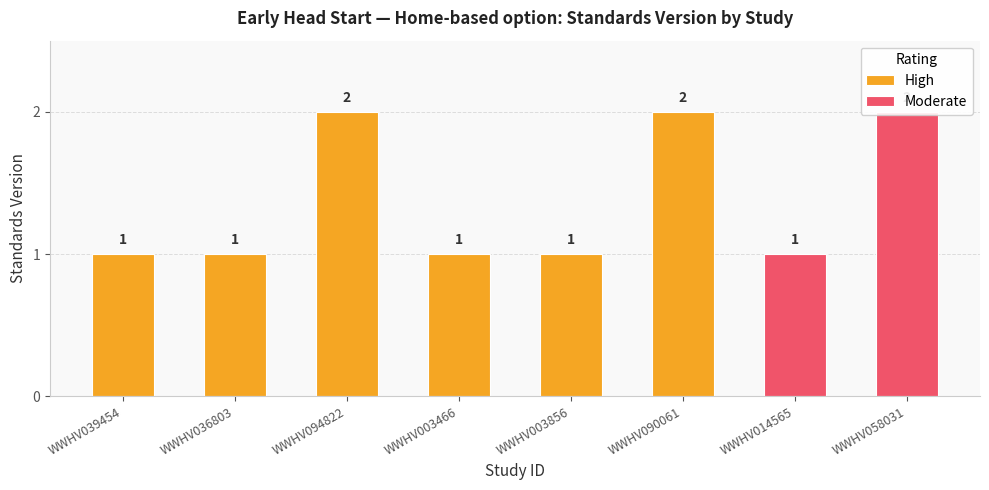

What is the change in value from WWHV039454 to WWHV058031?

+1